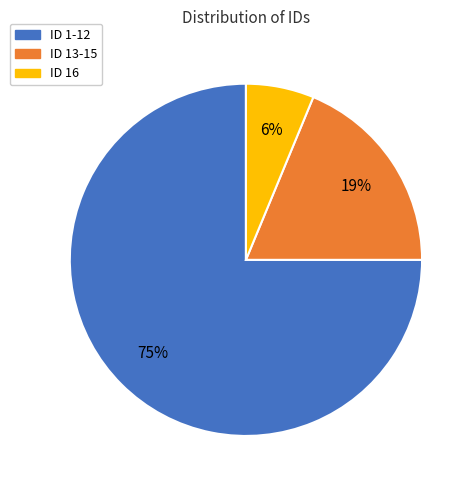

What percentage is the ID 1-12 slice, to the nearest percent?

75%